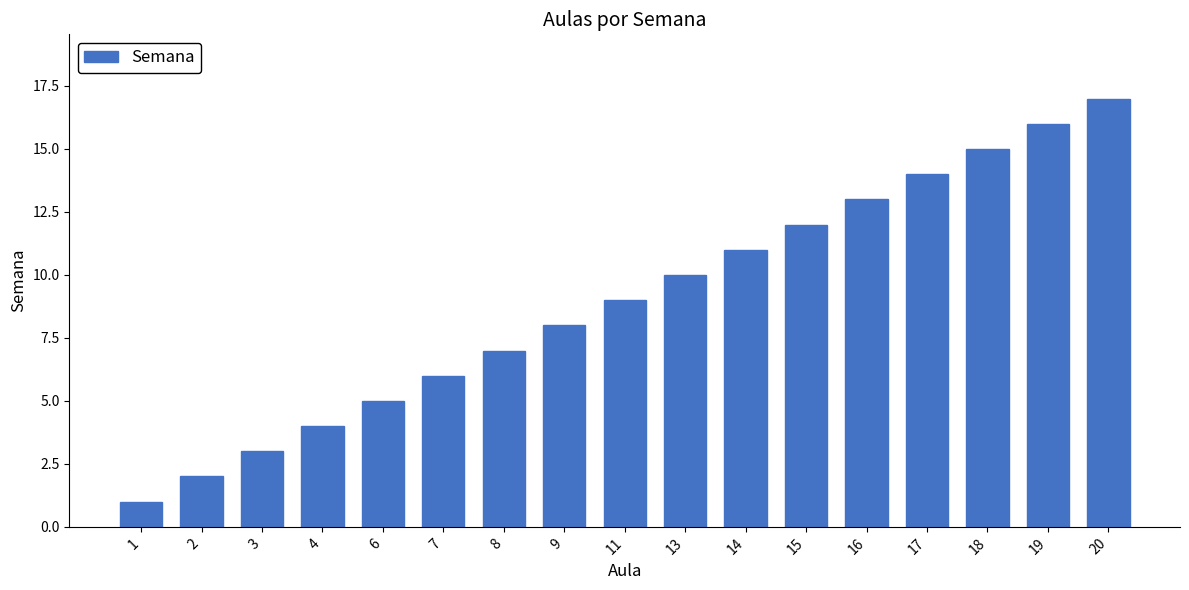

The chart shows a value of 7 at 4. True or false?

False